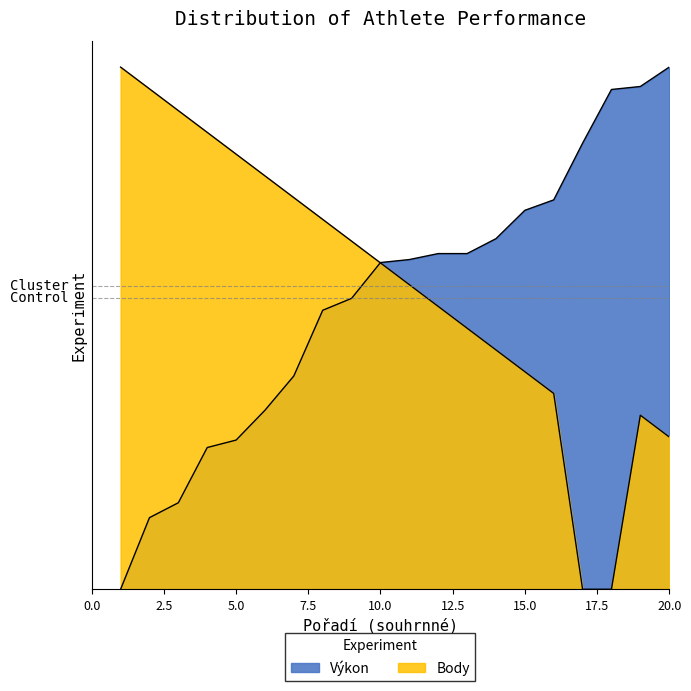

True or false: Výkon has more than 2 interior local peaks.

False